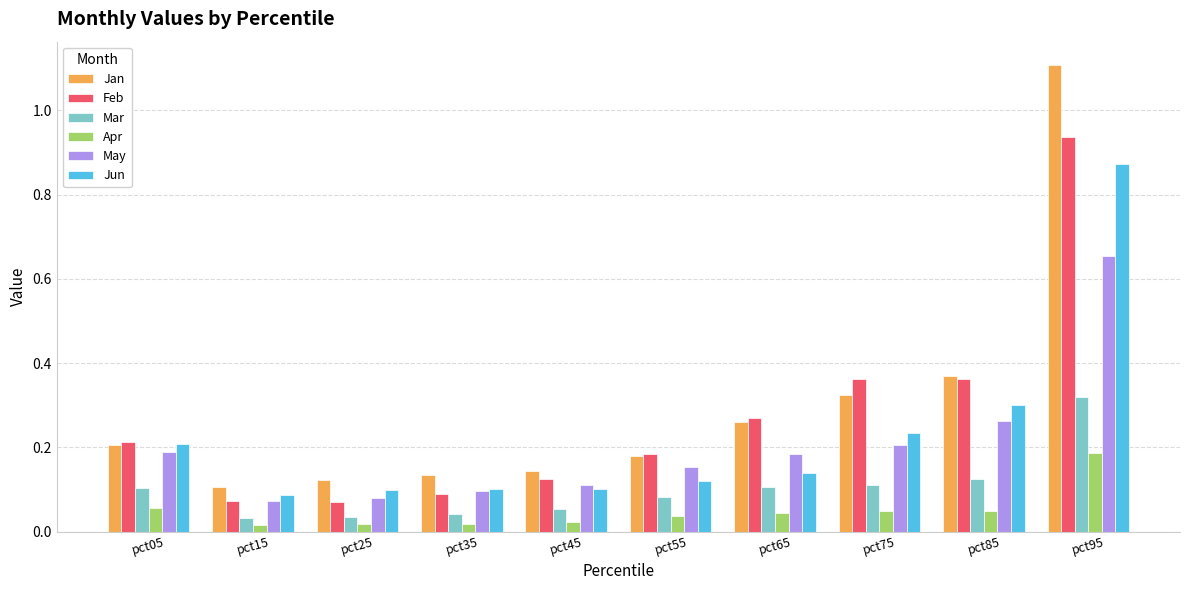

Which series has the widest spread of values?

Jan